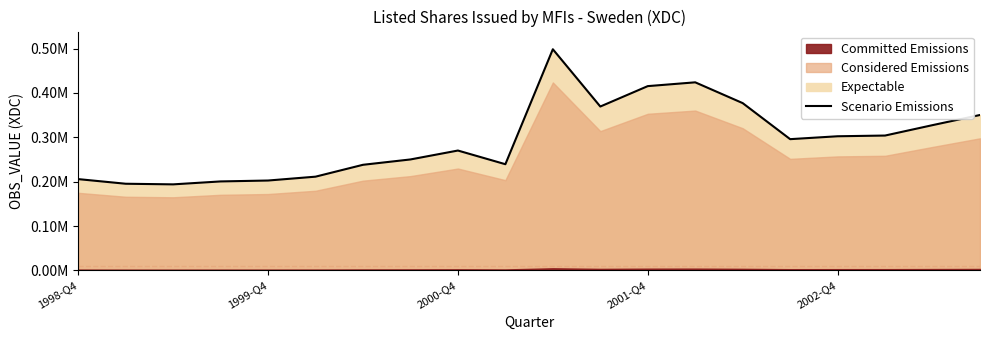

True or false: the data has more than 2 interior local peaks.

True